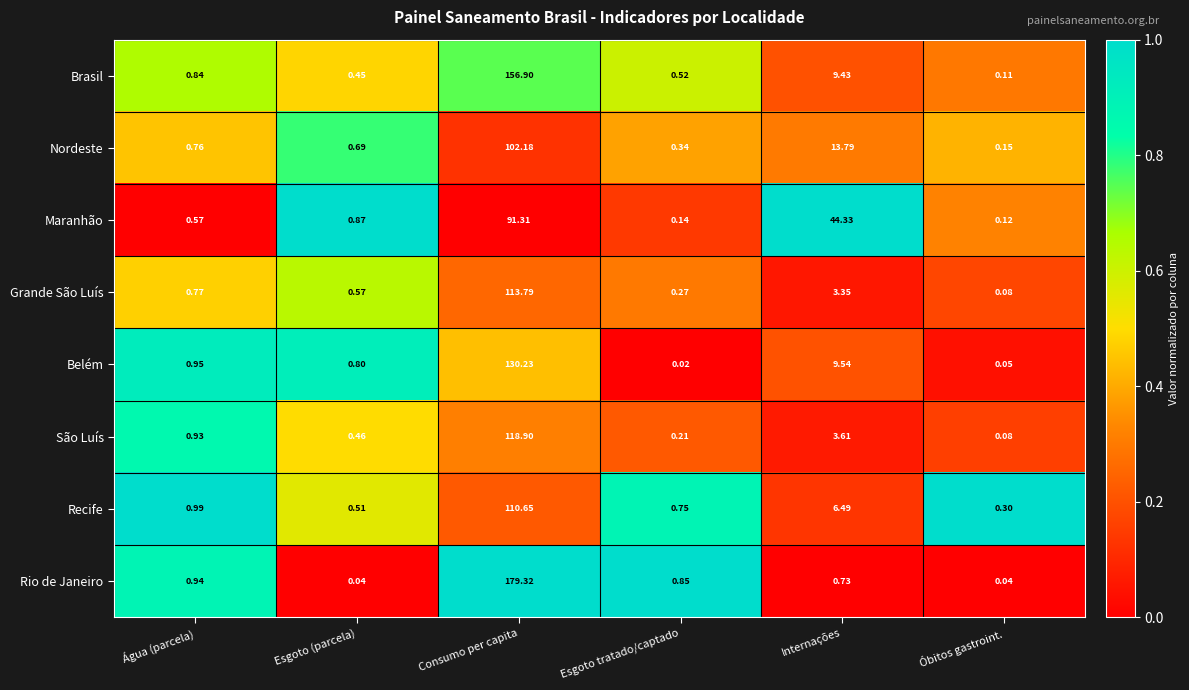

Rank the series by their maximum value, from lowest to highest.

Maranhão, Nordeste, Recife, Grande São Luís, São Luís, Belém, Brasil, Rio de Janeiro